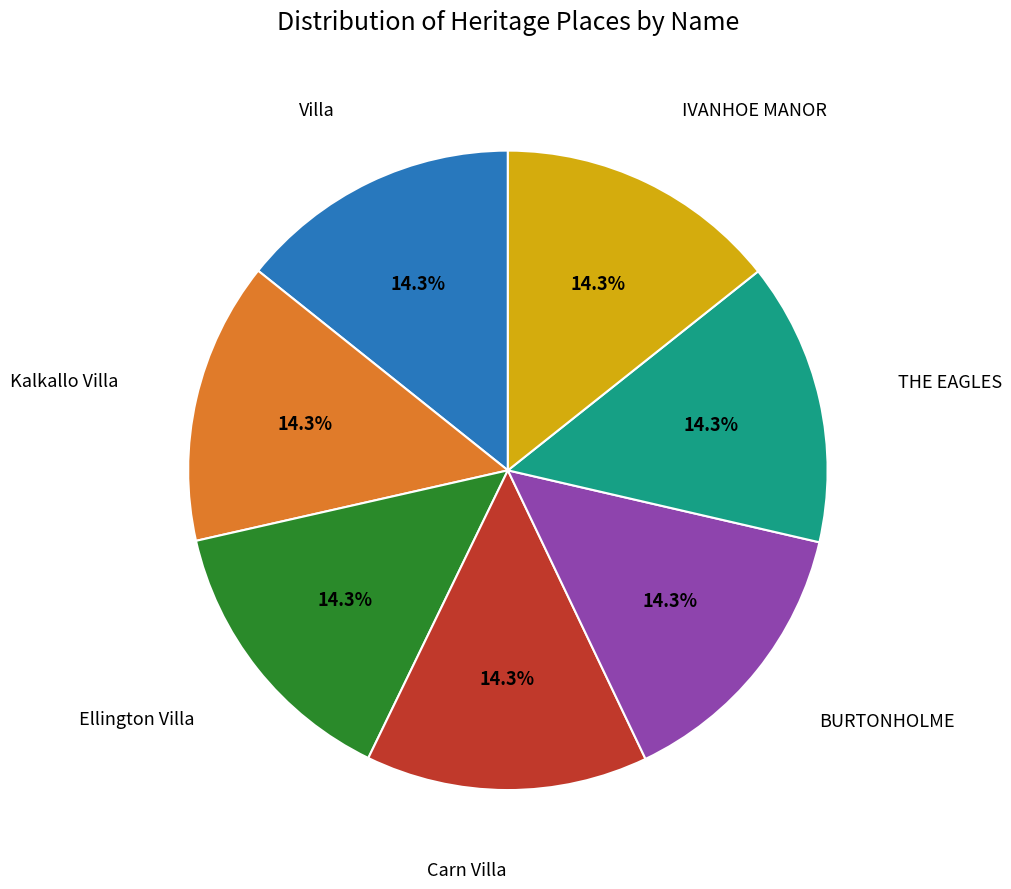

How many segments does this pie chart have?

7